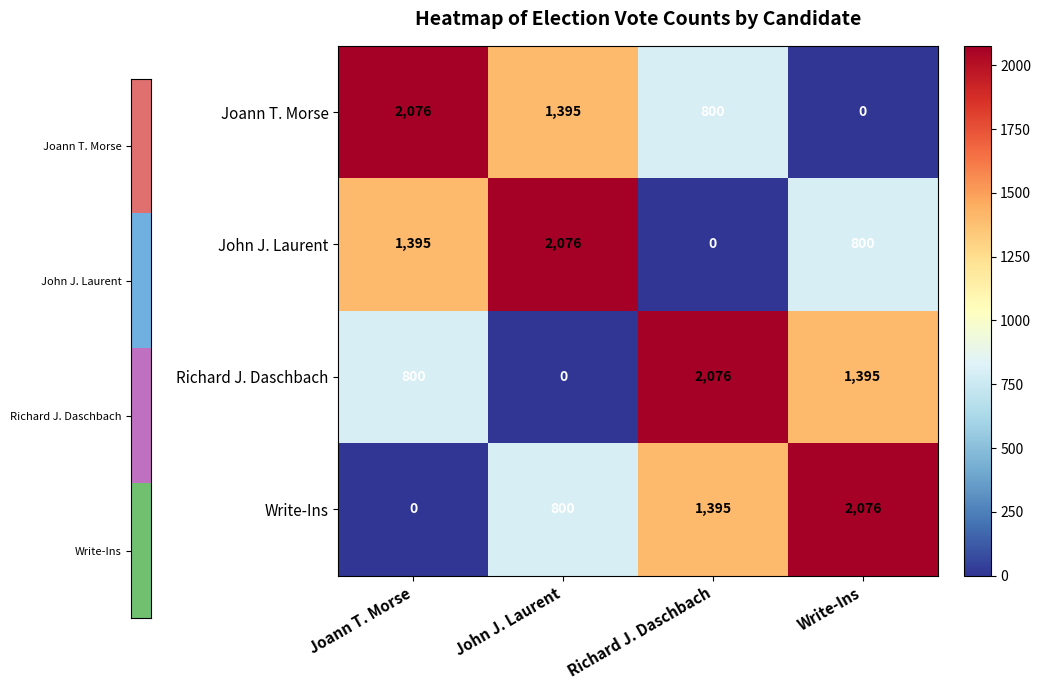

How many positive values does the Joann T. Morse series have?

3